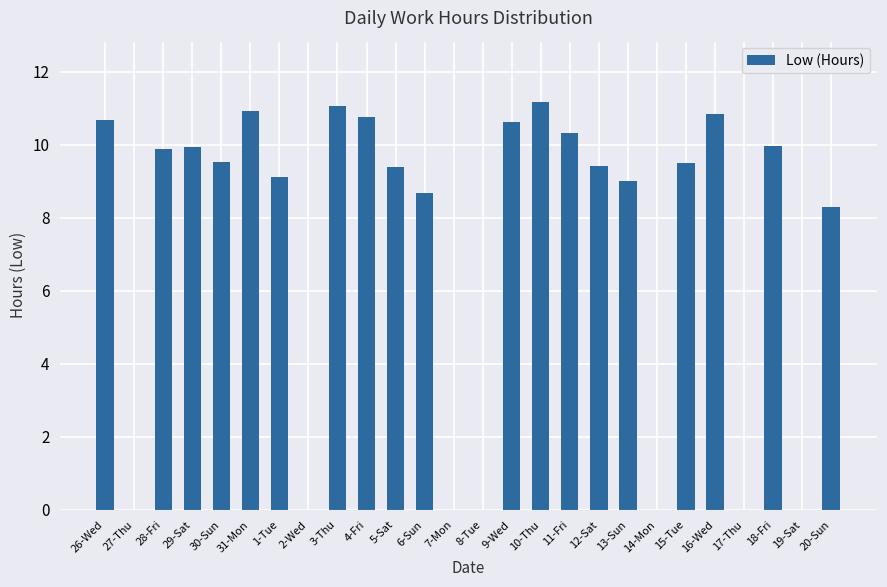

True or false: the data shows 5.2 at 31-Mon.

False